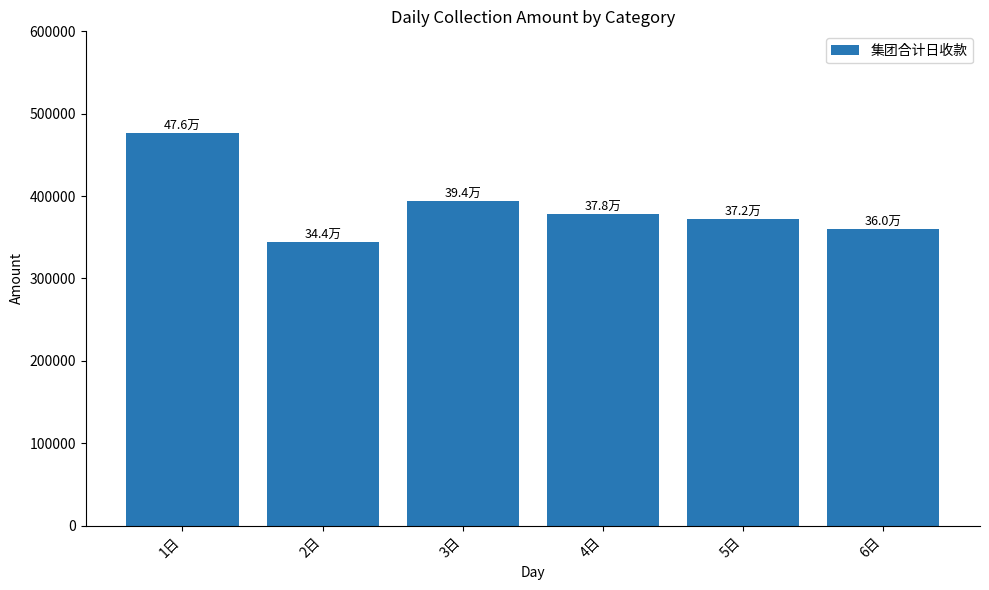

What is the minimum value shown in the chart?

343842.4